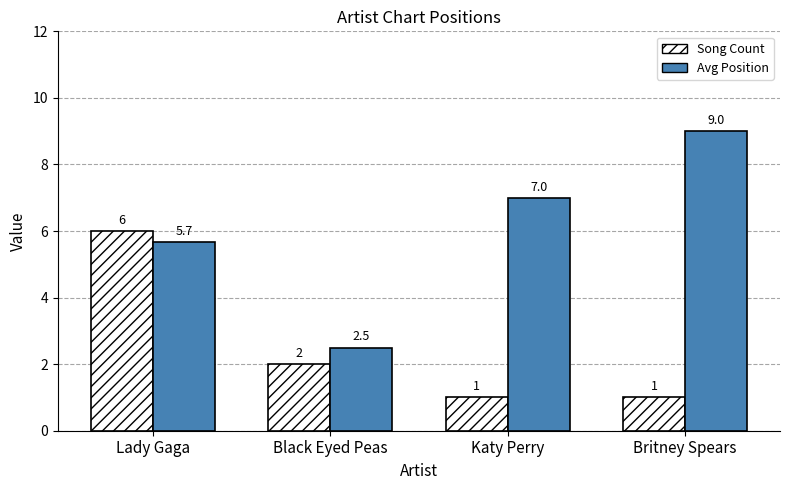

True or false: Avg Position has a value of 5.7 at Lady Gaga.

True